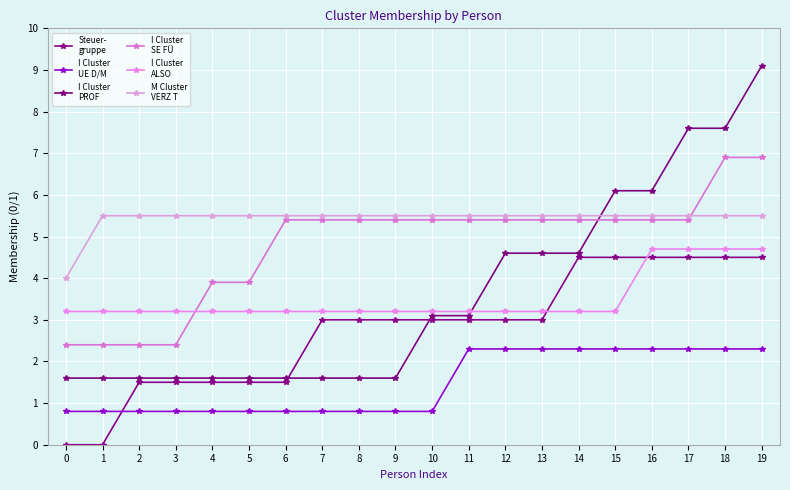

True or false: M Cluster
VERZ T has a value of 5.5 at 10.

True